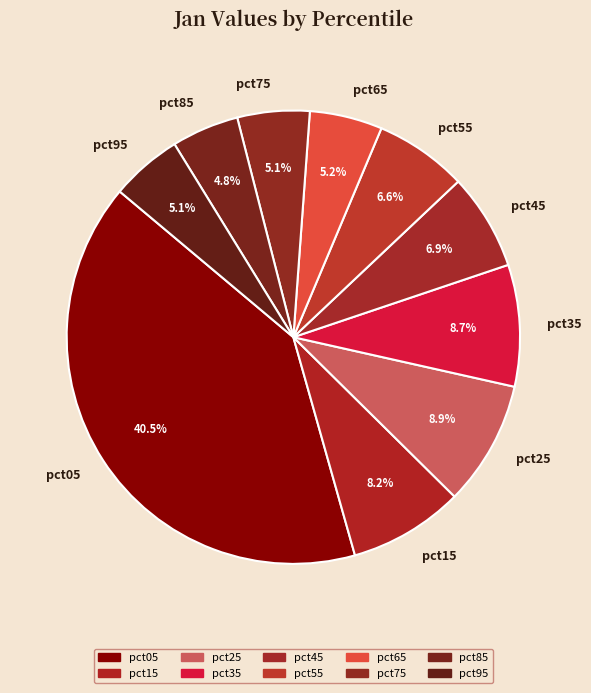

True or false: pct95 accounts for 5% of the total.

True